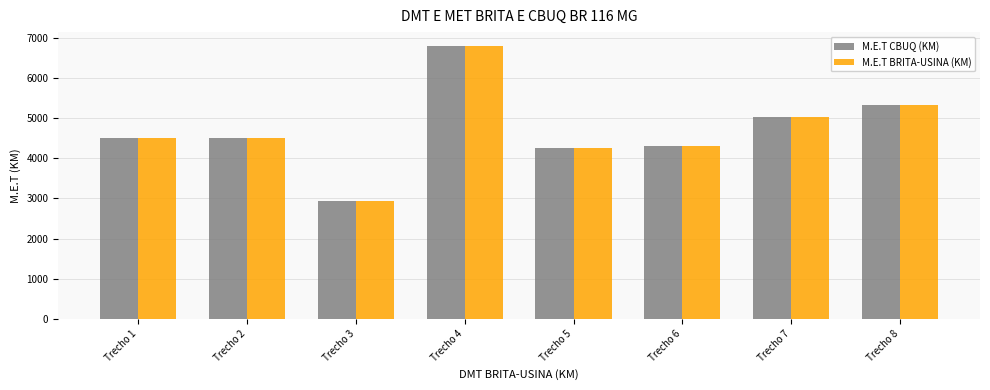

What is the average value of the M.E.T CBUQ (KM) series?

4704